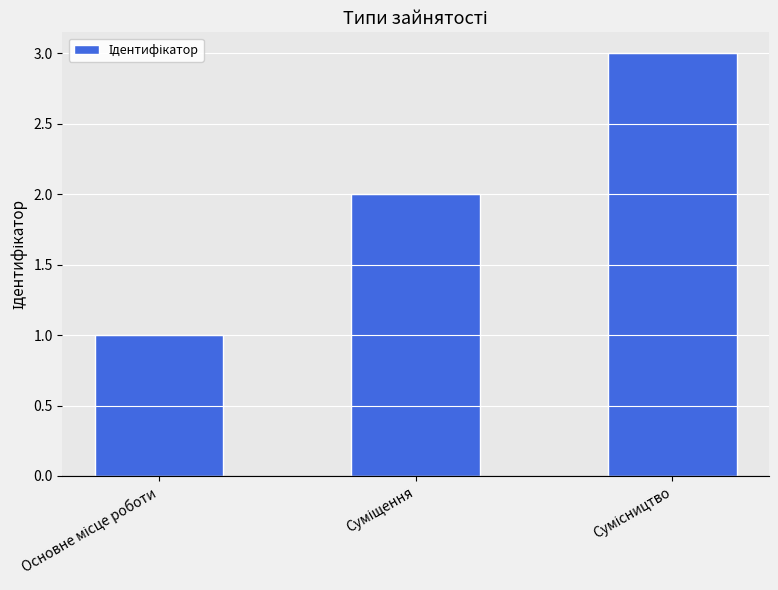

What is the greatest value displayed?

3